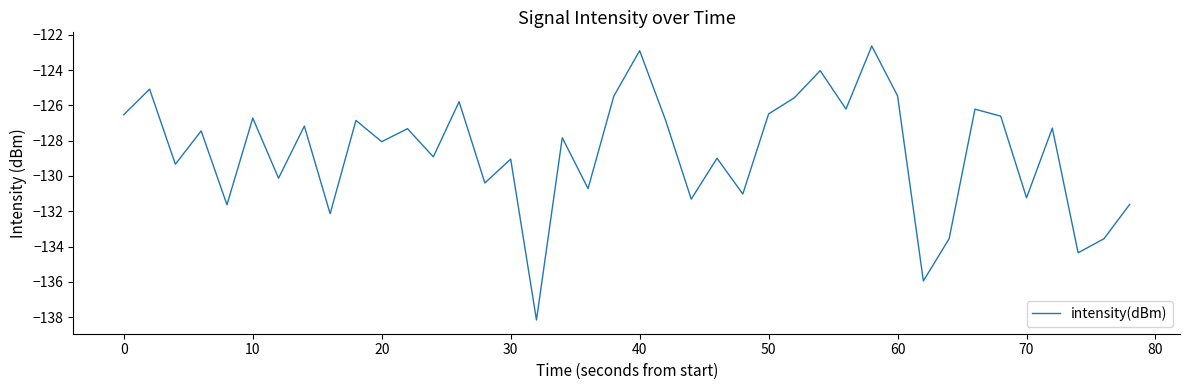

What is the greatest value displayed?

-122.6